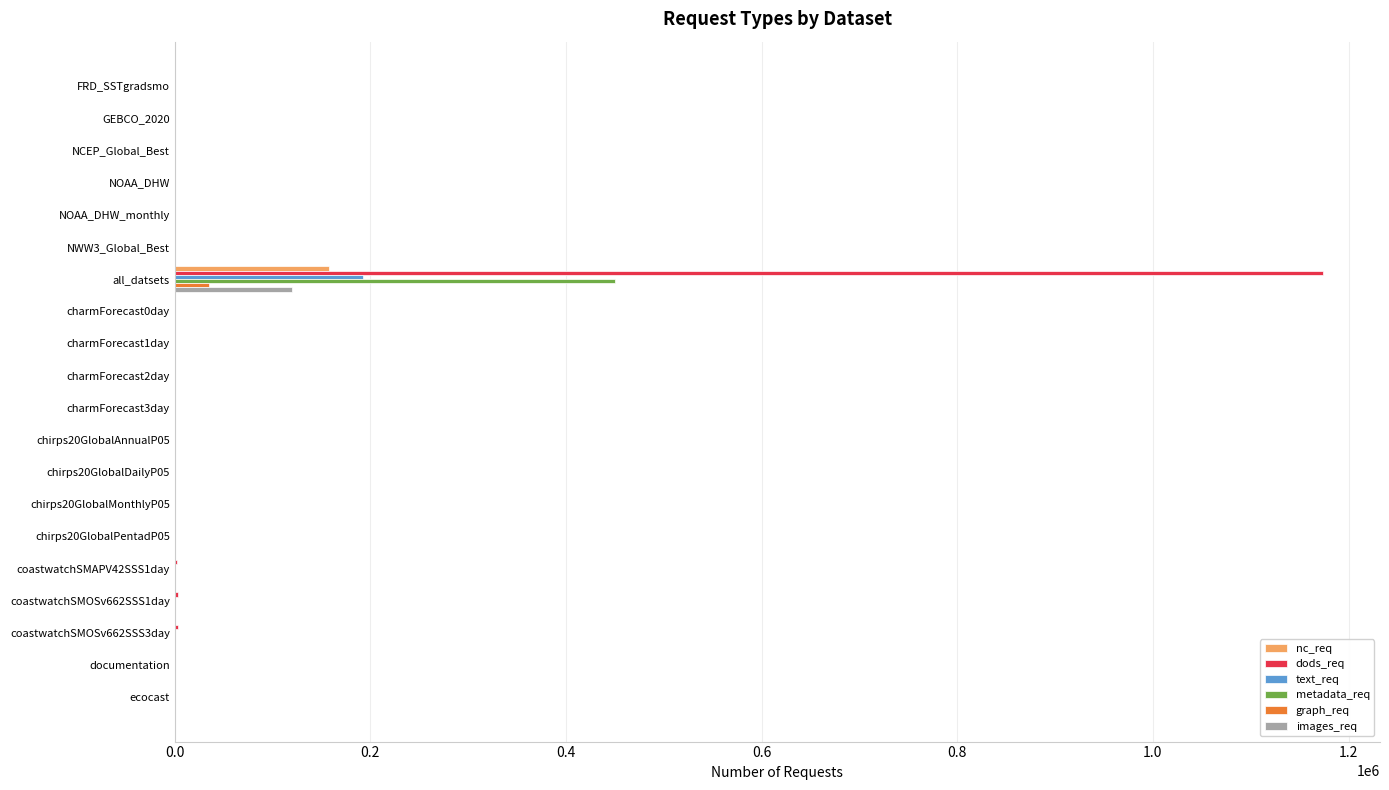

At which category is the sum across all series the highest?

all_datsets